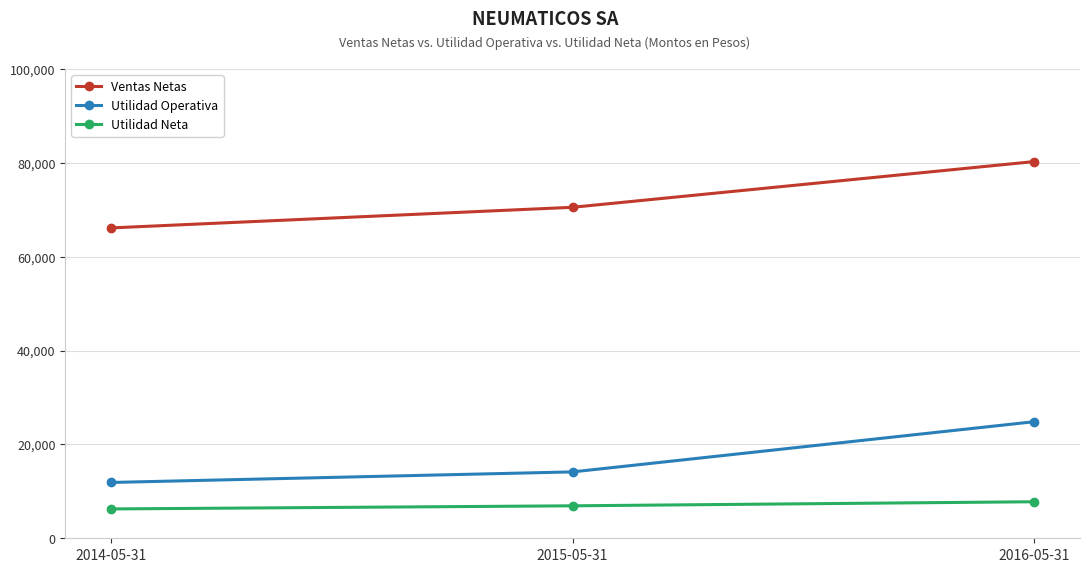

List the series in order of their overall mean, highest first.

Ventas Netas, Utilidad Operativa, Utilidad Neta